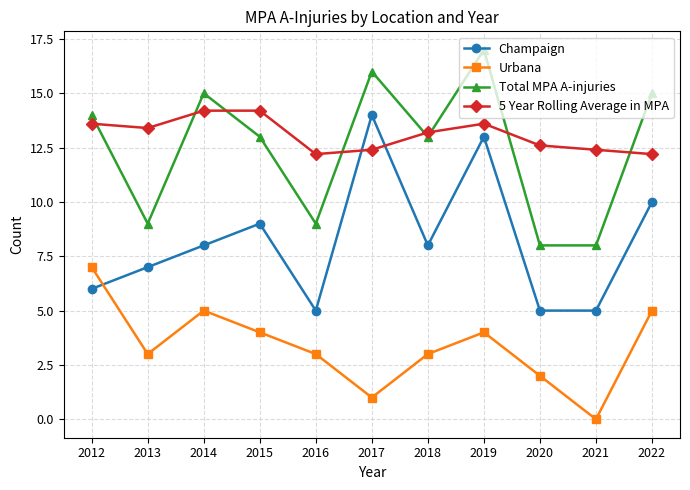

At which label does Total MPA A-injuries reach its peak?

2019